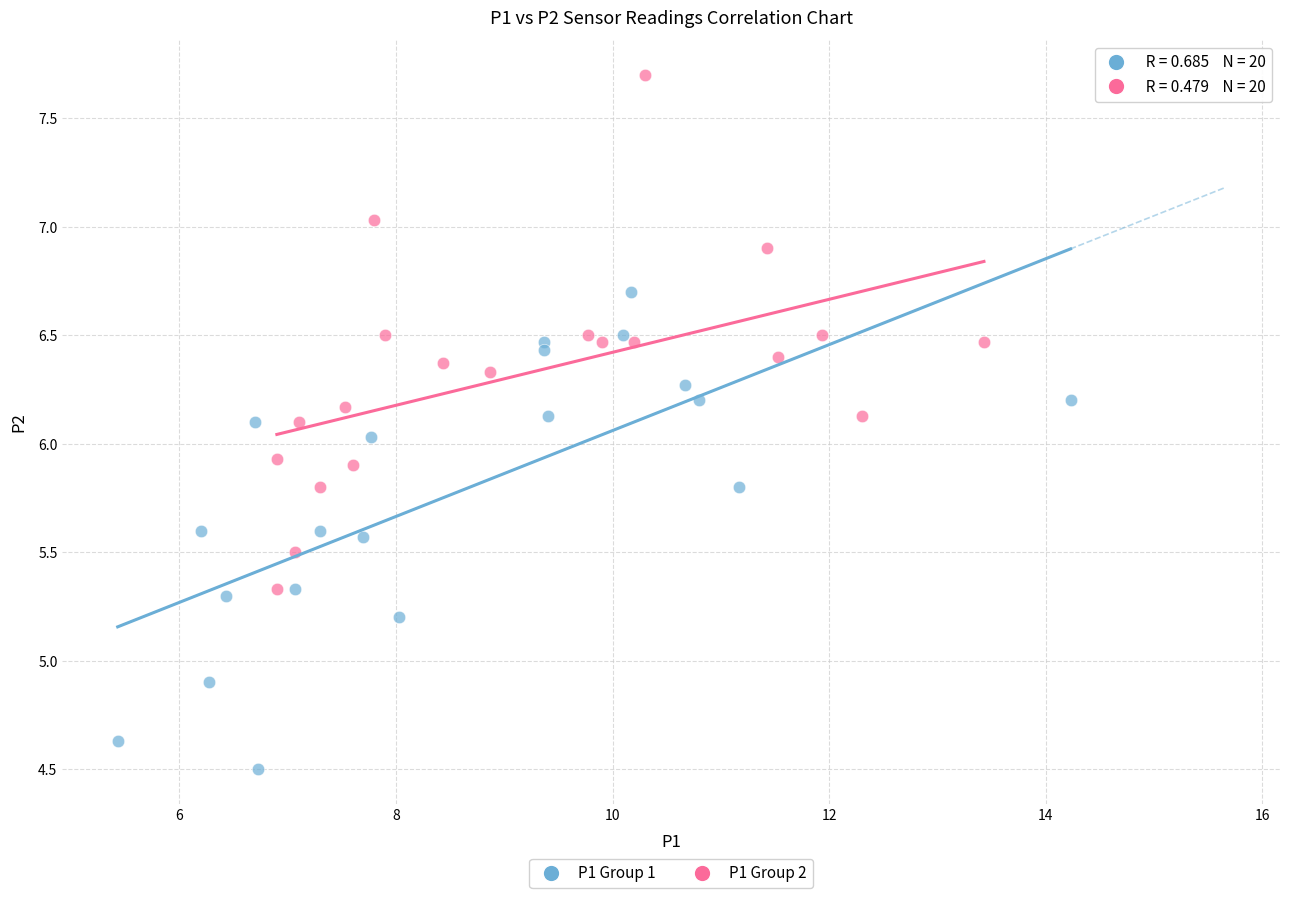

Which series reaches the minimum Y coordinate?

P1 Group 1